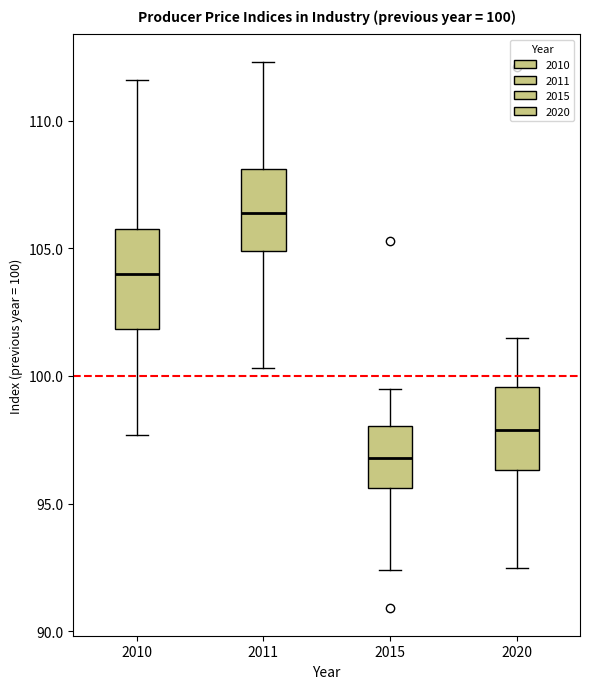

Comparing the boxes themselves (not the whiskers), which one is the tallest?

2010